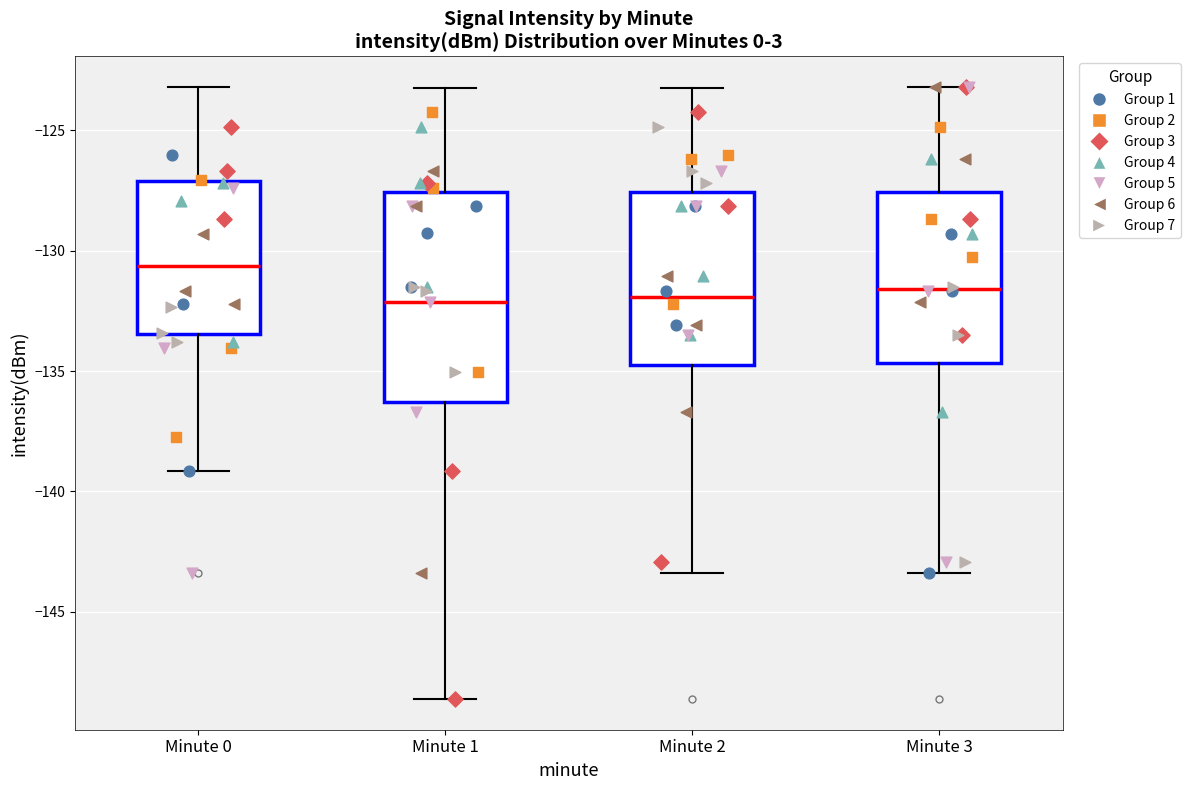

Reading left to right, transcribe this box plot: for each box, give where its median line is, the range the box spans, and where its two whiskers end, as read against the y-axis. The values are not printed on the chart, so give them approximately, as read against the axis.

Minute 0: median -130.5, box -133.5 to -127.0, whiskers -139.0 to -123.0
Minute 1: median -132.0, box -136.5 to -127.5, whiskers -148.5 to -123.0
Minute 2: median -132.0, box -134.5 to -127.5, whiskers -143.5 to -123.0
Minute 3: median -131.5, box -134.5 to -127.5, whiskers -143.5 to -123.0